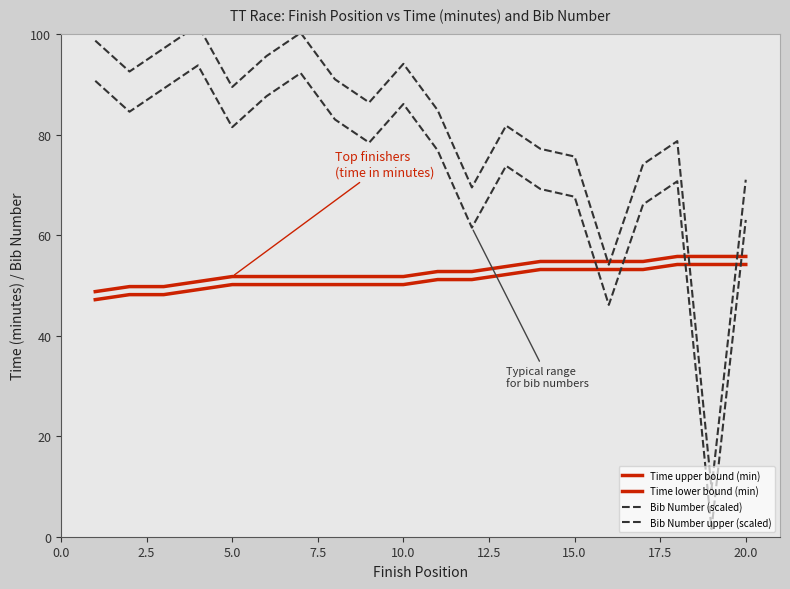

Where is Time lower bound (min) nearest to the value 50?

5.0